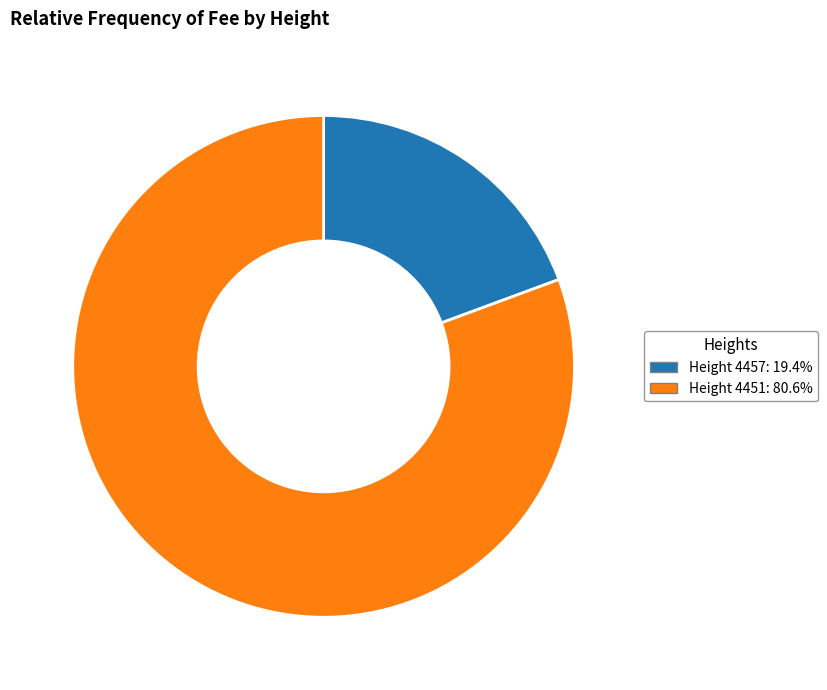

Combined, do Height 4457: 19.4% and Height 4451: 80.6% account for over 50%?

Yes